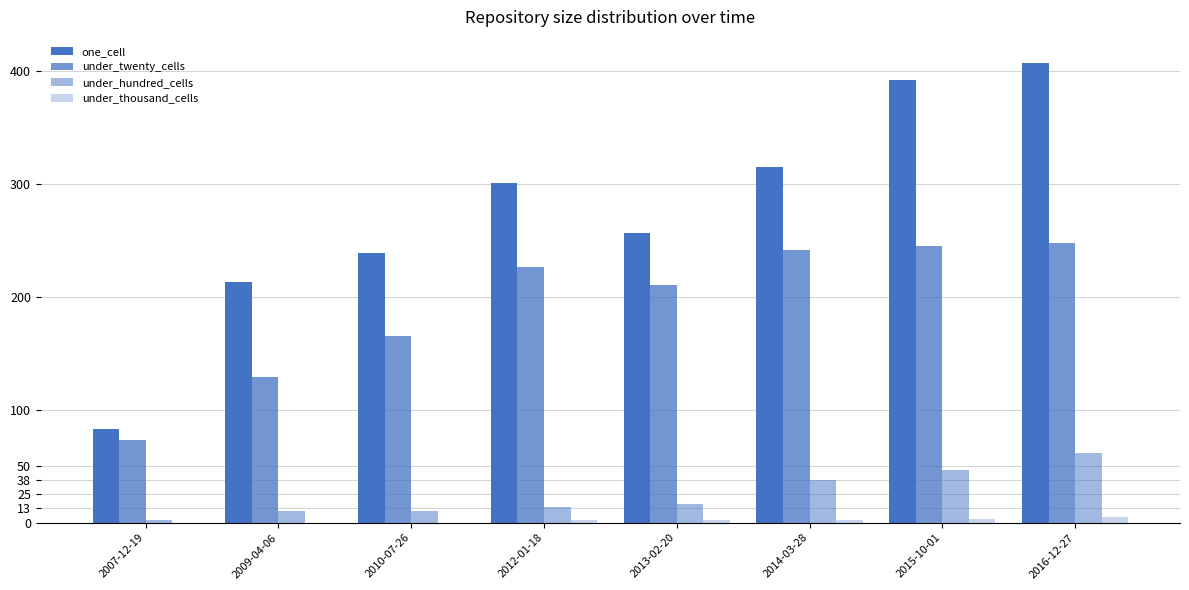

Rank the series by their maximum value, from highest to lowest.

one_cell, under_twenty_cells, under_hundred_cells, under_thousand_cells